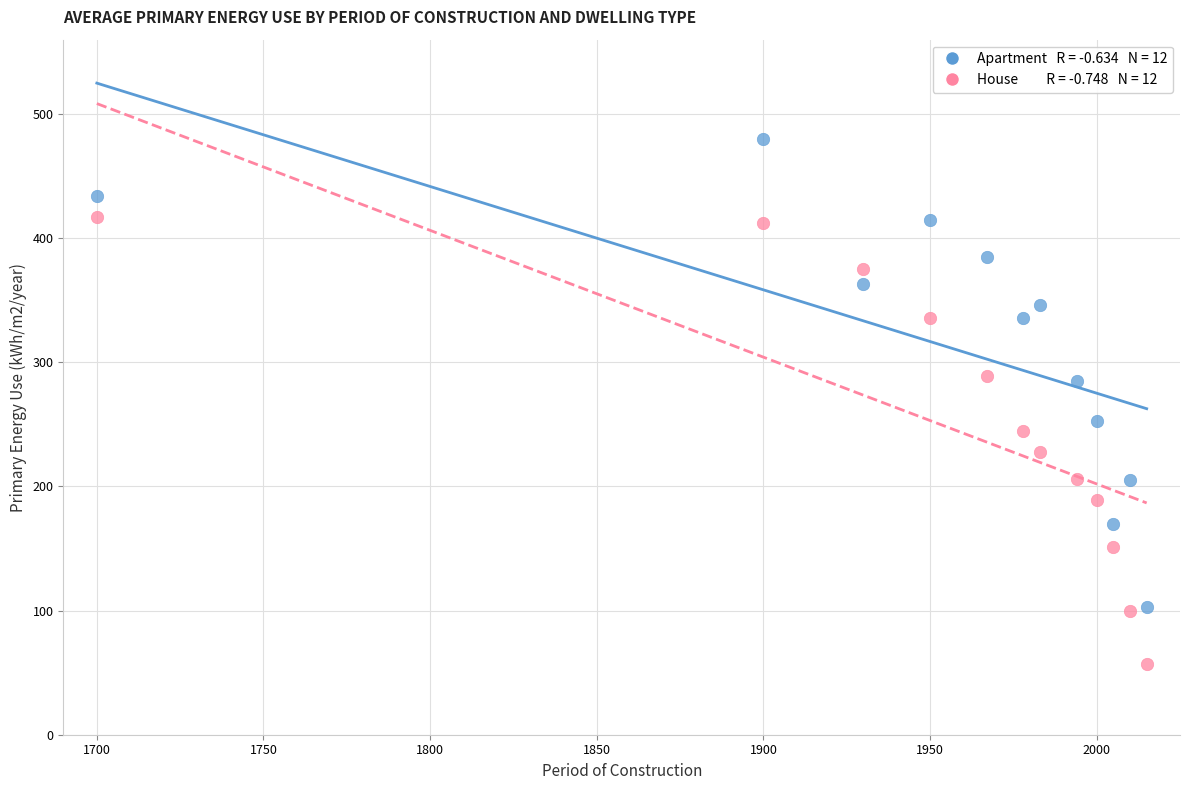

Across all data points, what is the range of Y values (max minus min)?

423